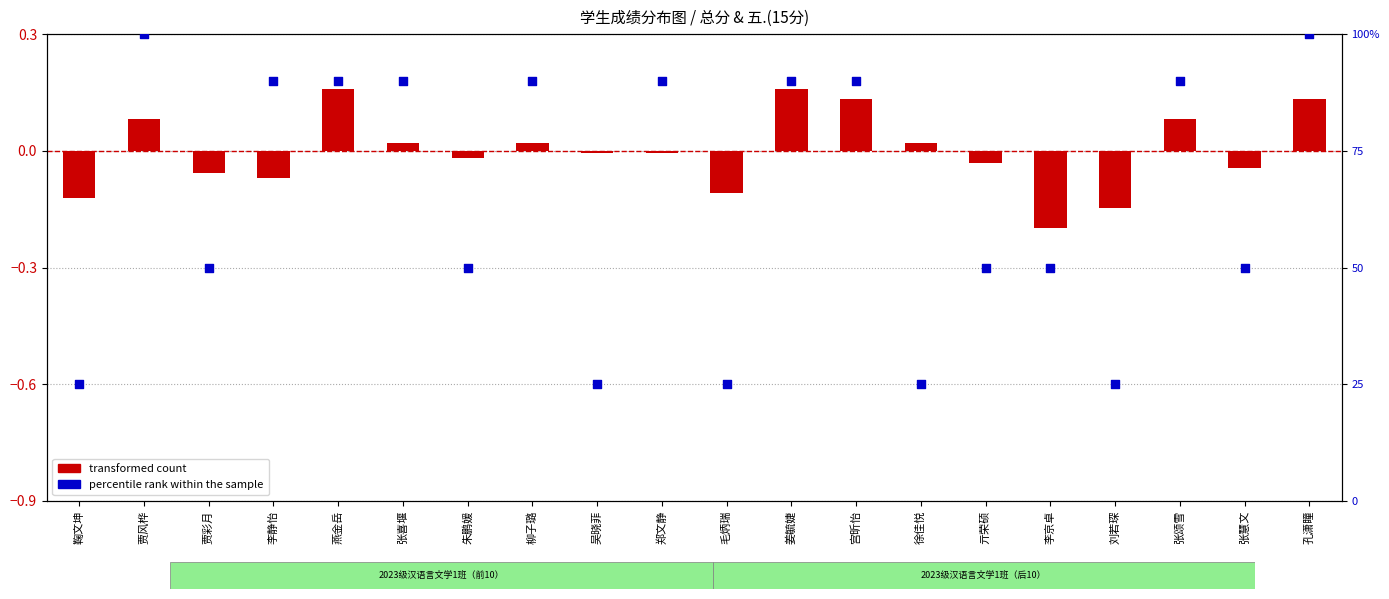

Which series reaches the maximum Y coordinate?

percentile rank within the sample